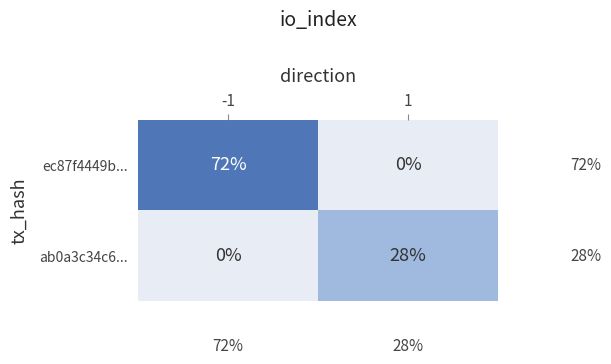

List the series in order of their overall mean, highest first.

ec87f4449b..., ab0a3c34c6...